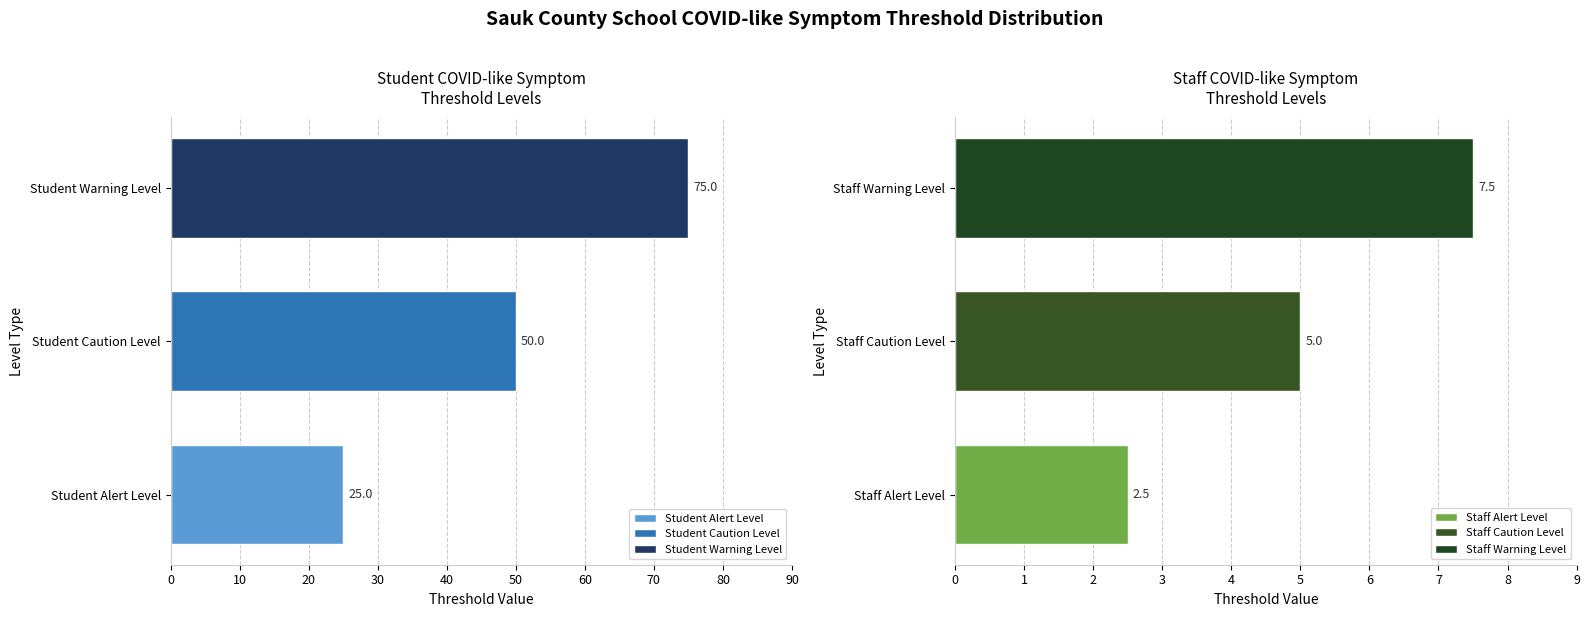

Is it true that Staff Warning Level equals 10.8 at 2020-09-18?

False